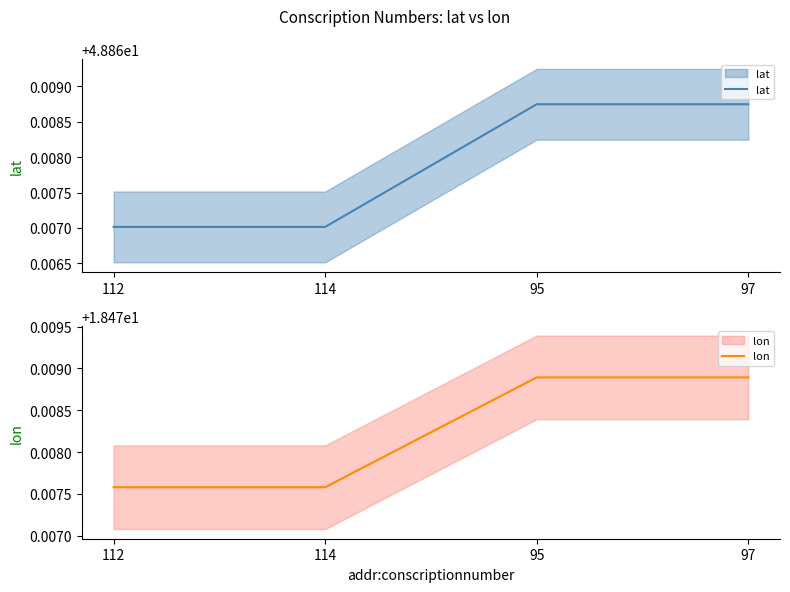

What is the label of the 3rd point from the right?

114